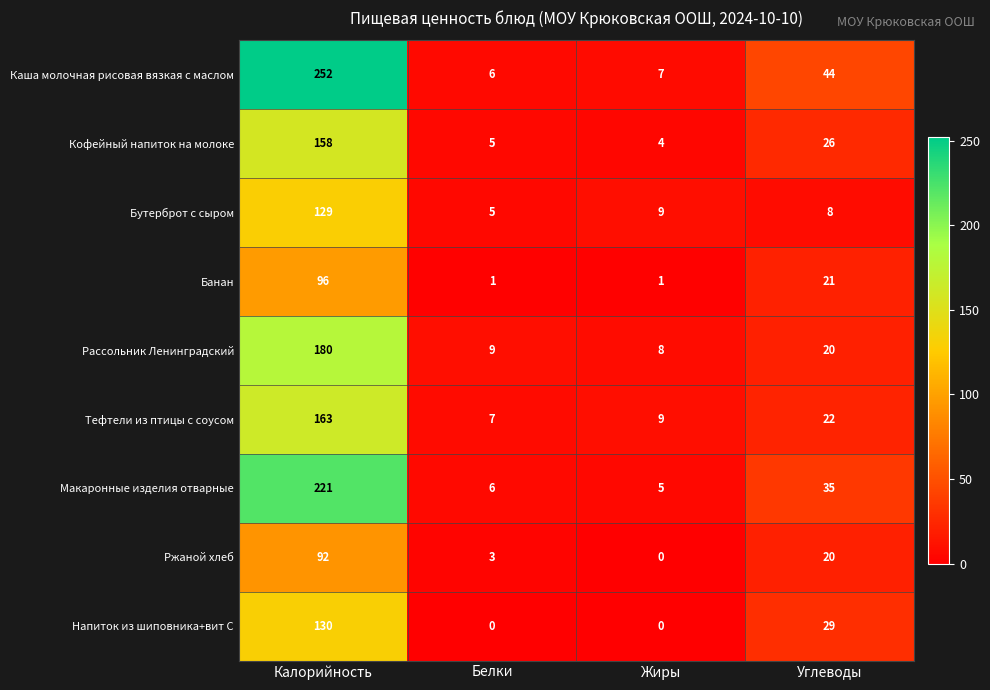

Which series has the largest range (max minus min)?

Каша молочная рисовая вязкая с маслом